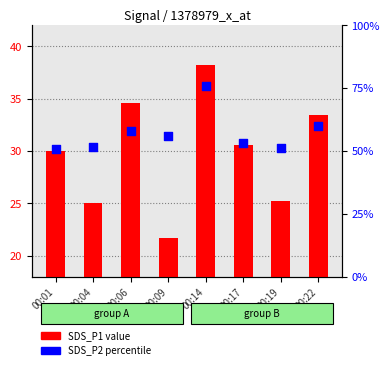

Which series reaches the maximum Y coordinate?

SDS_P2